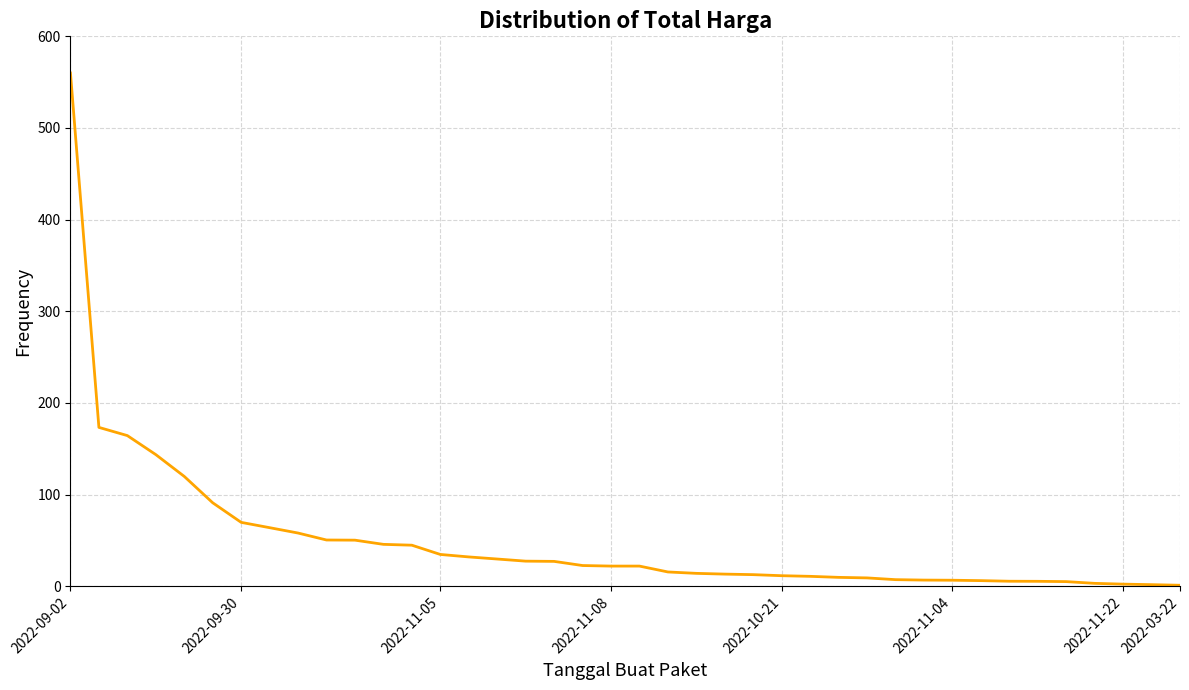

What is the difference between the maximum and minimum values?

558.9